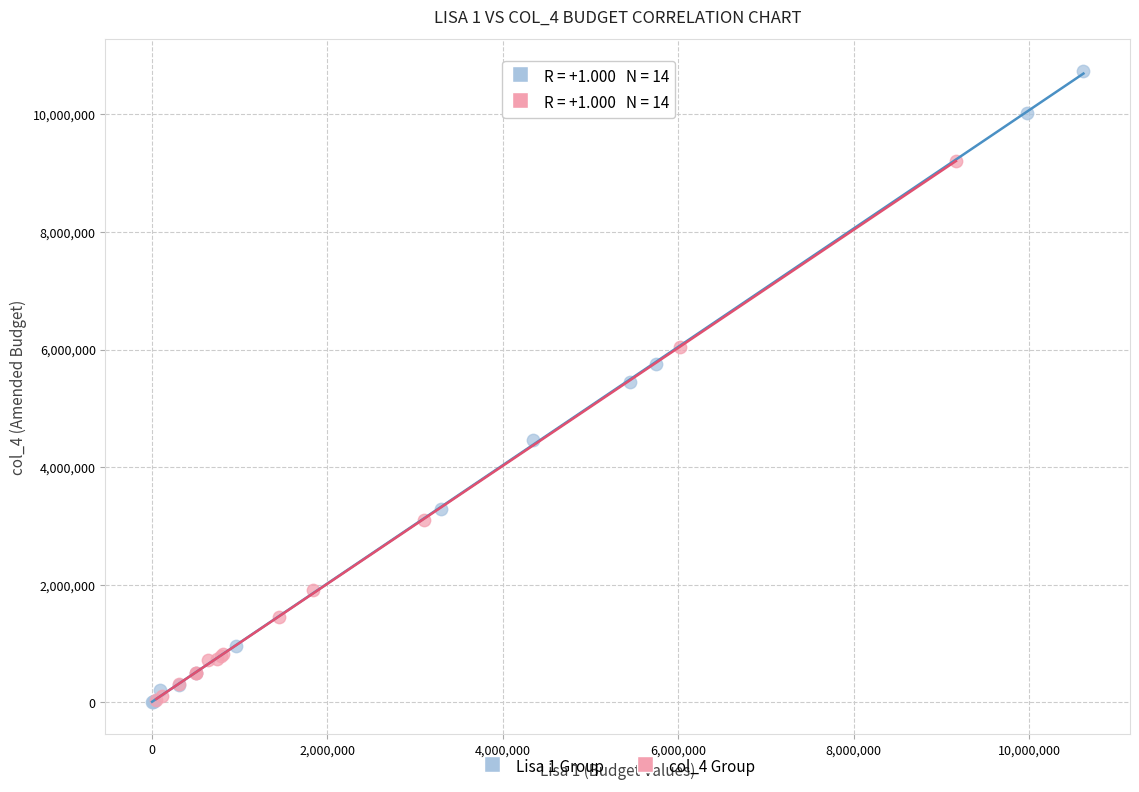

Which series reaches the maximum Y coordinate?

Lisa 1 Group